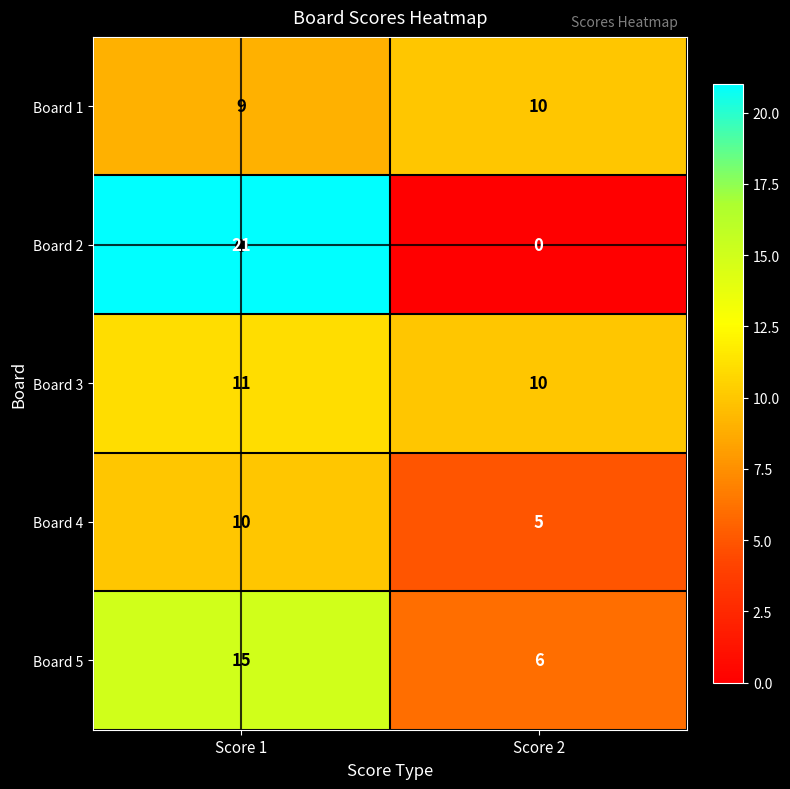

The value of Board 5 at Score 2 is 3. True or false?

False